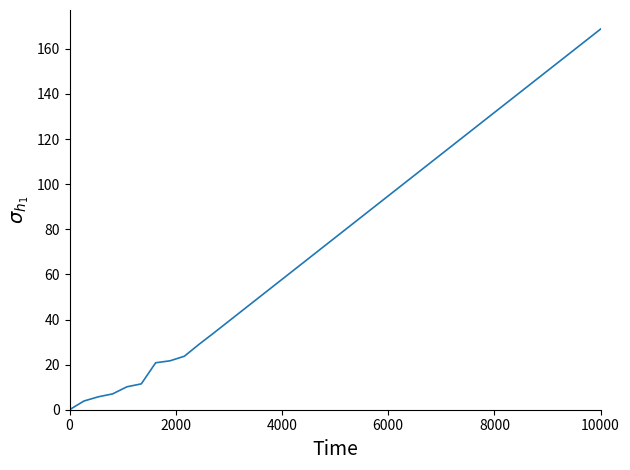

What is the difference between the maximum and minimum values?

168.8